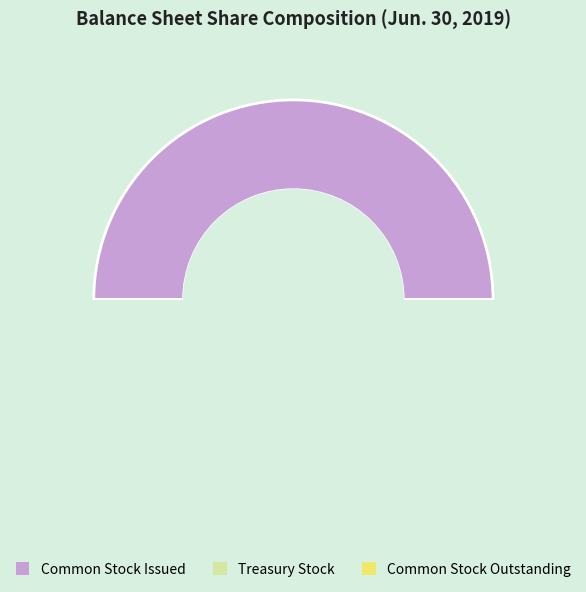

Which slice is the smallest?

Treasury Stock, Shares